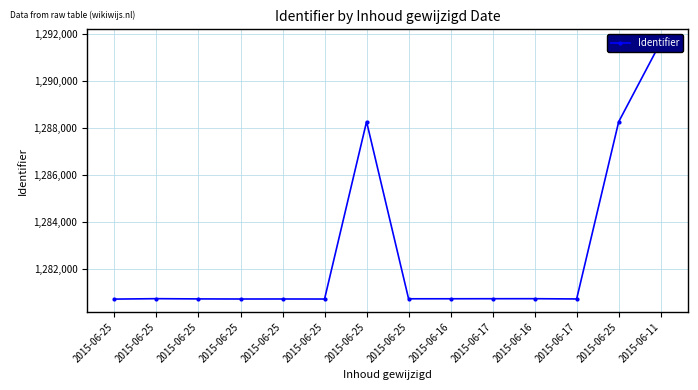

List the labels in order of value, largest first.

2015-06-11, 2015-06-25, 2015-06-25, 2015-06-25, 2015-06-16, 2015-06-17, 2015-06-16, 2015-06-25, 2015-06-25, 2015-06-17, 2015-06-25, 2015-06-25, 2015-06-25, 2015-06-25